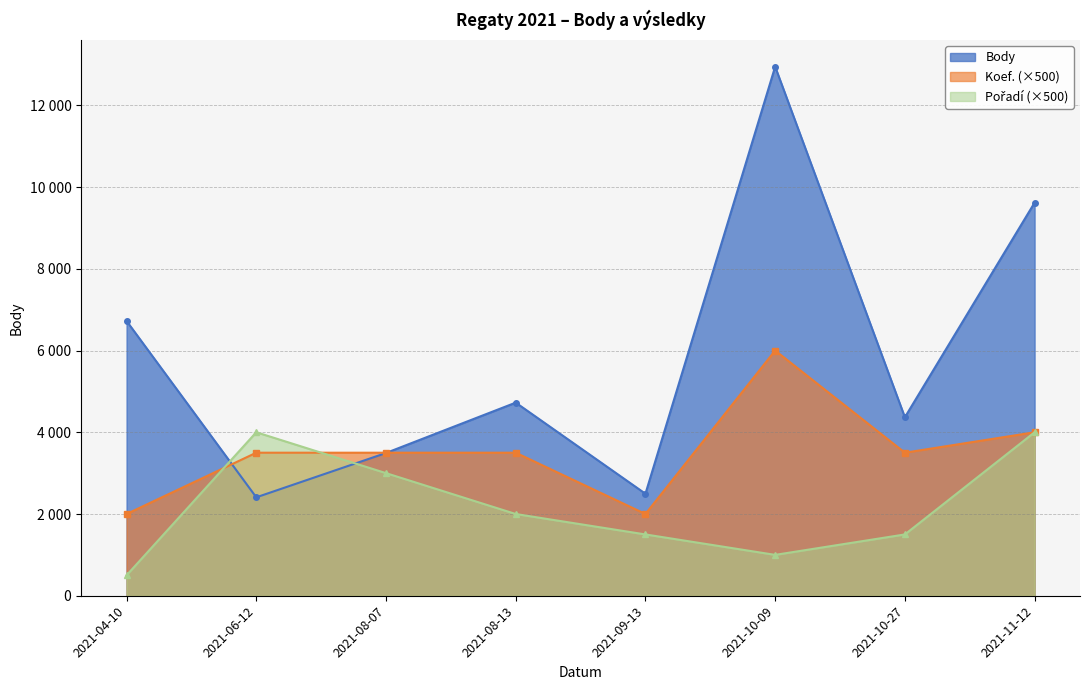

What is the minimum value for Pořadí?

500